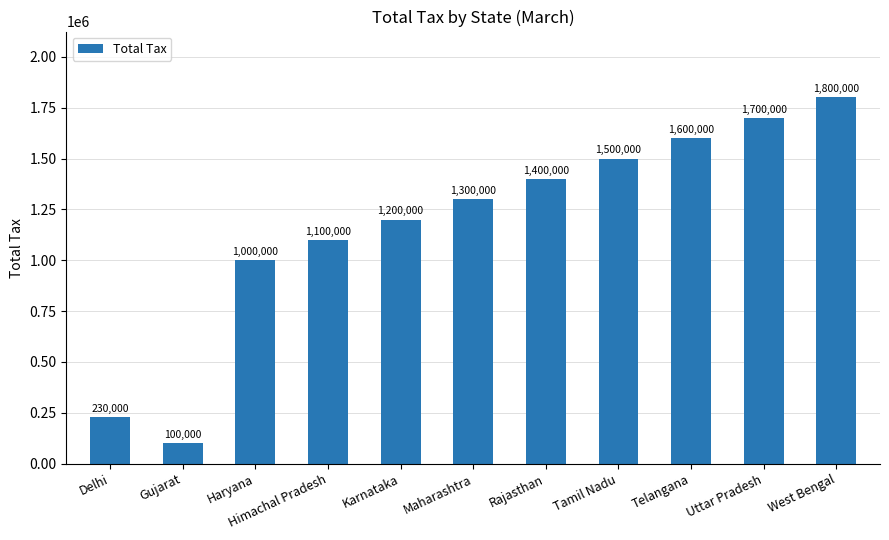

What position from the left is Himachal Pradesh?

4